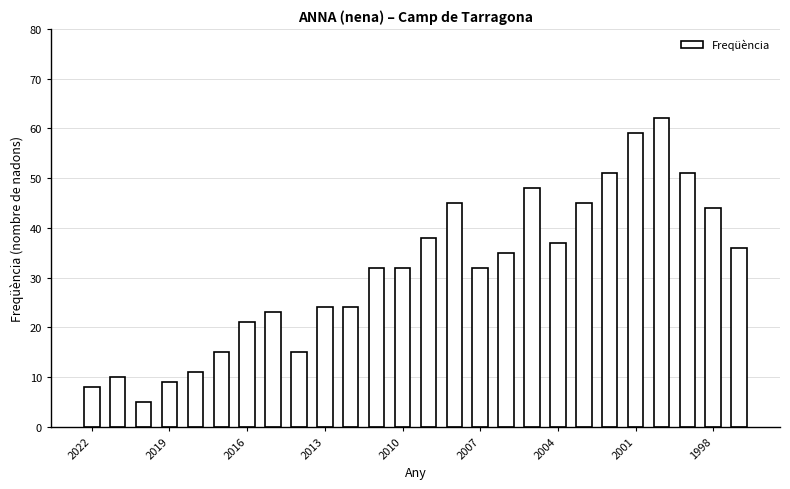

What is the minimum value shown in the chart?

5